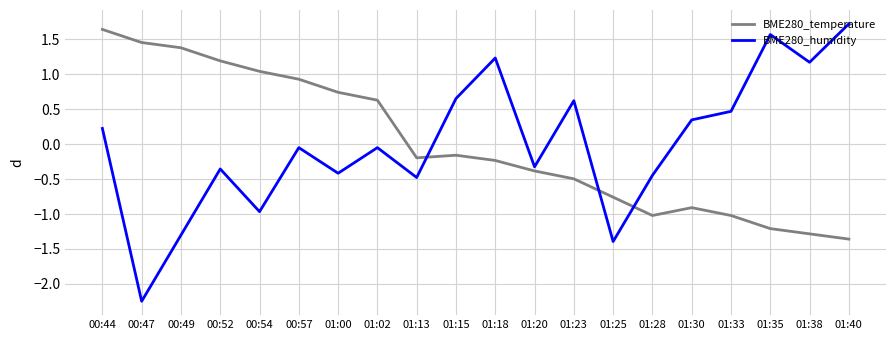

True or false: BME280_temperature has a value of -0.4 at 01:20.

True